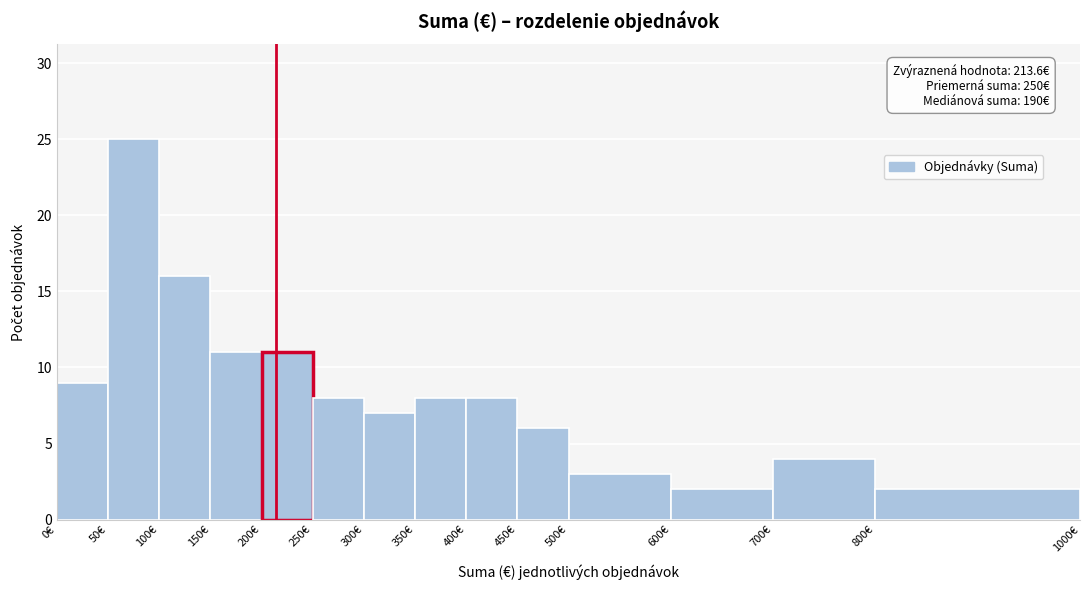

Over which range of the x-axis is the bar tallest?

50 to 100